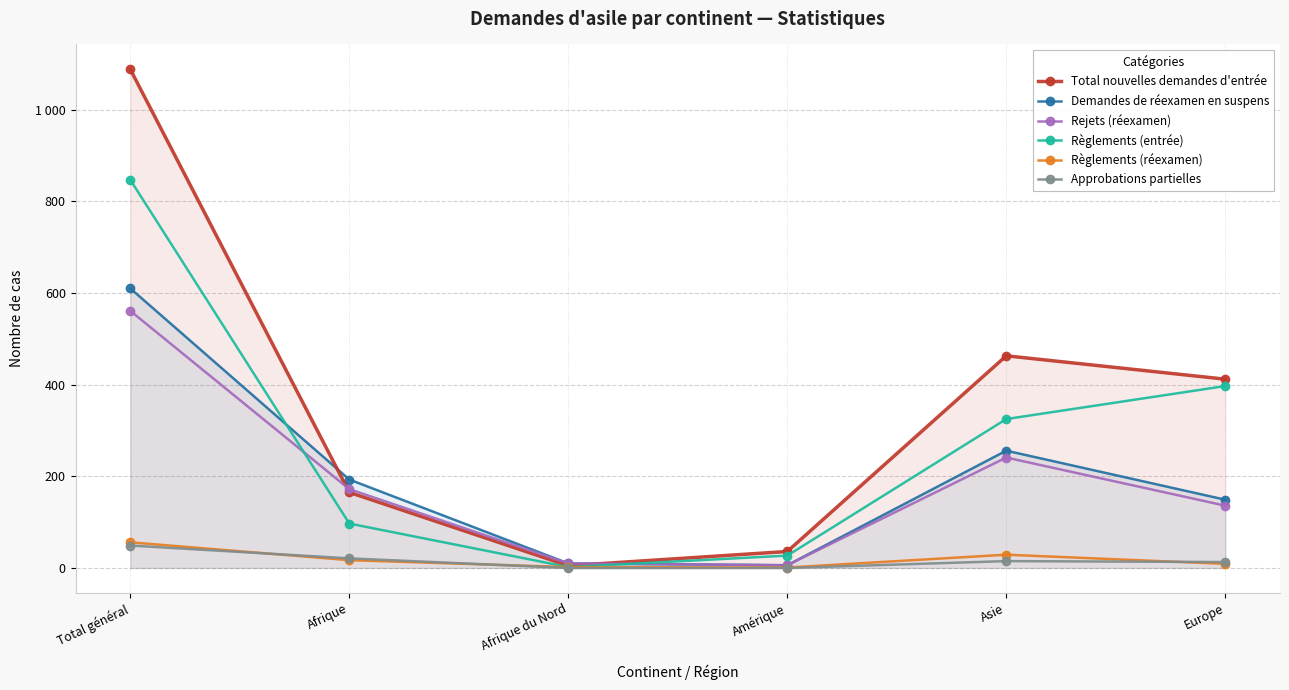

True or false: Approbations partielles and Total nouvelles demandes d'entrée cross at least once.

False